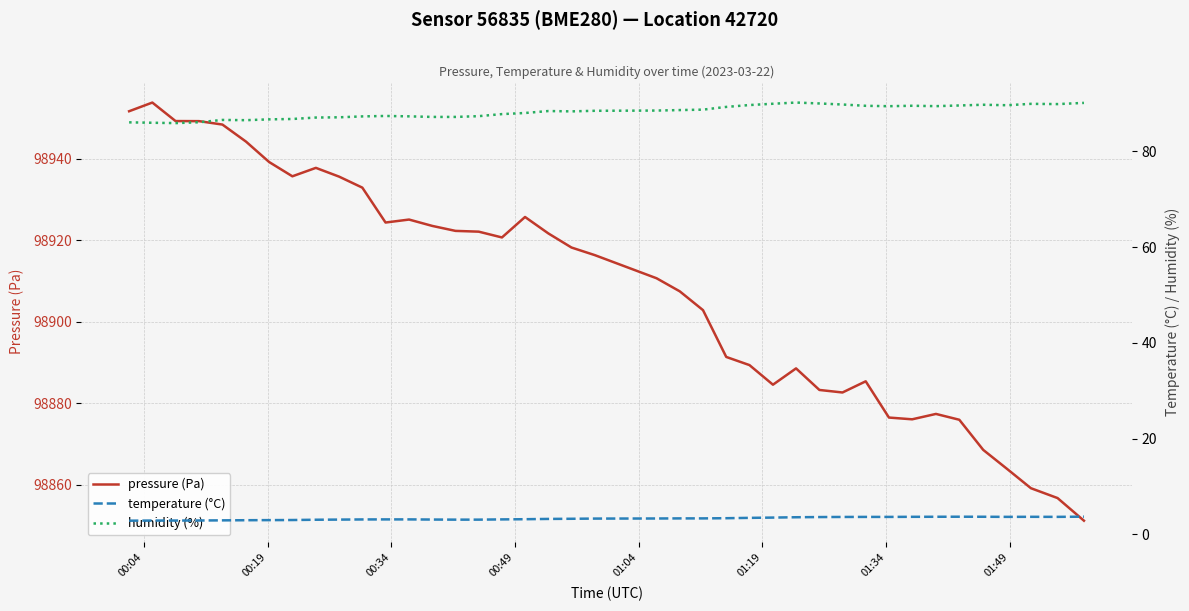

True or false: pressure (Pa) and humidity (%) intersect in this chart.

False